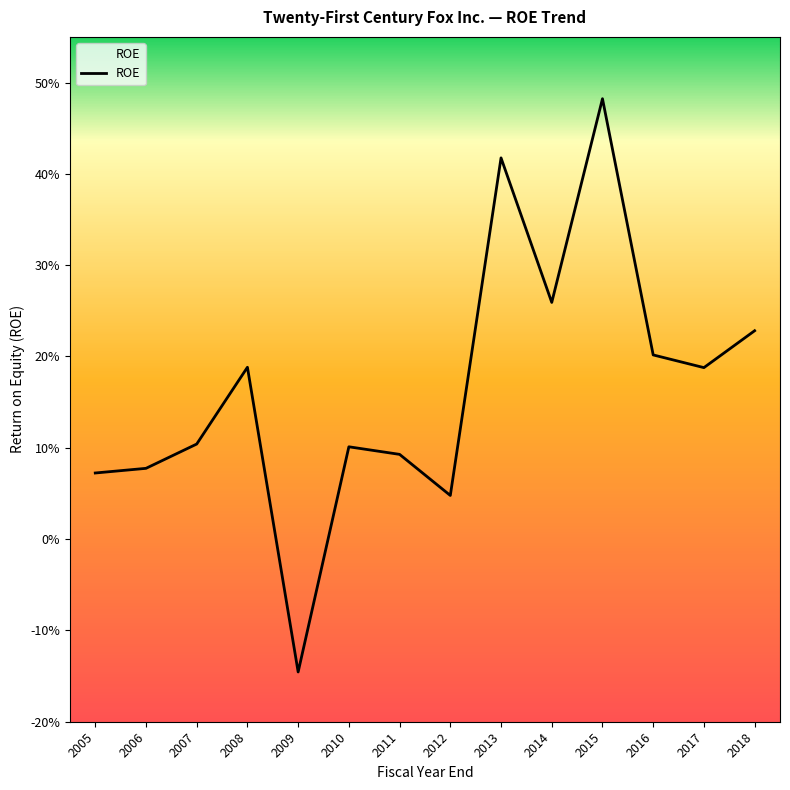

Is this an area chart (filled region under the line)?

Yes